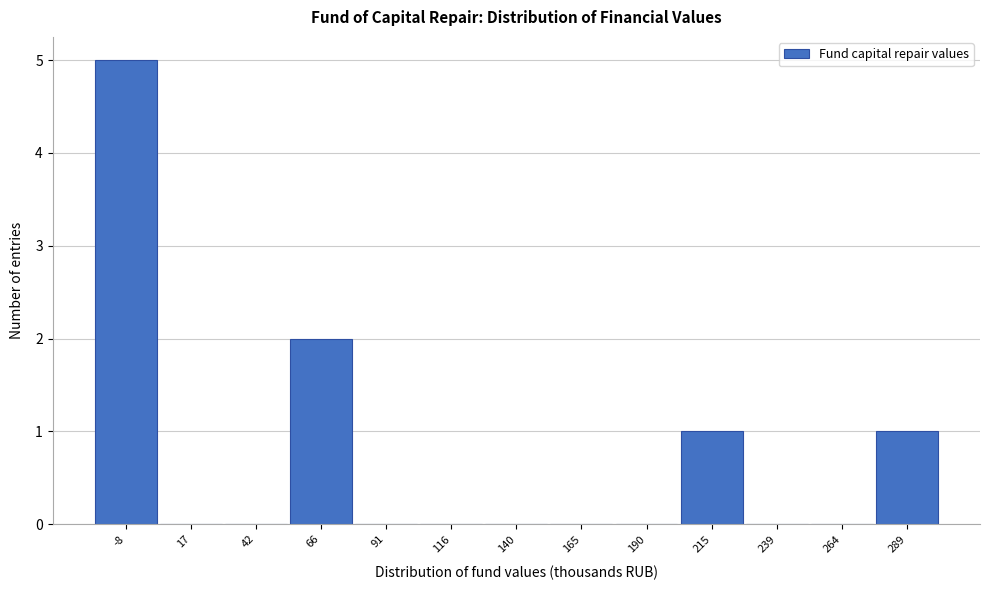

Over which range of the x-axis is the bar tallest?

-20 to 5